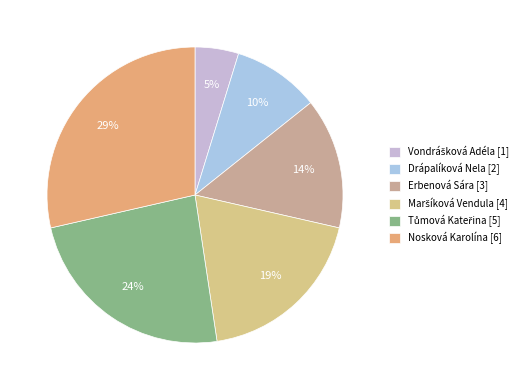

What is the largest slice in the pie chart?

Nosková Karolína